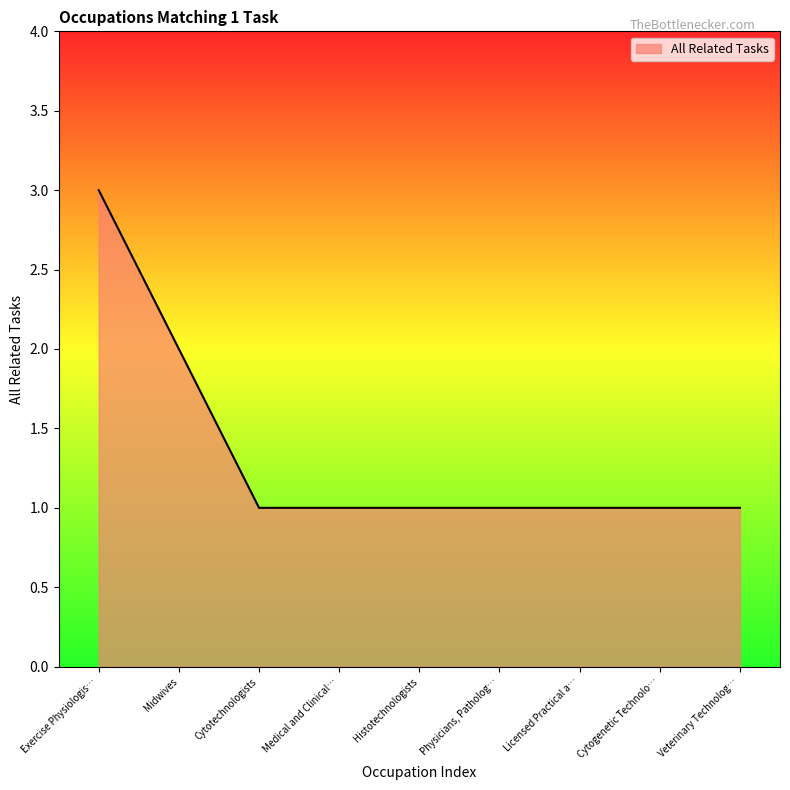

The chart shows a value of 2 at Physicians, Patholog…. True or false?

False